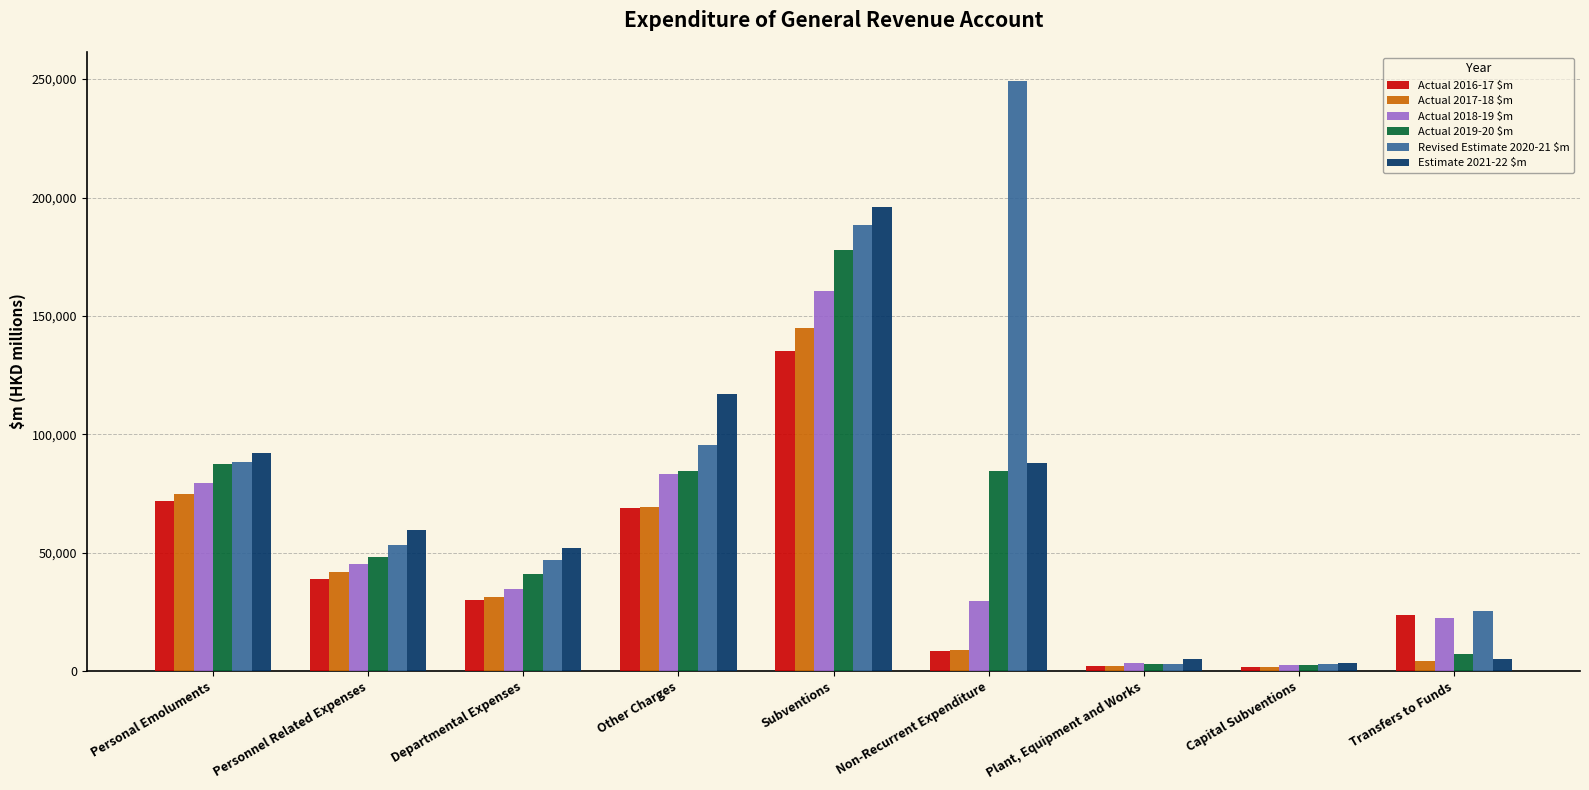

What is the approximate value of Actual 2017-18 $m at Capital Subventions, to the nearest 10?

1910